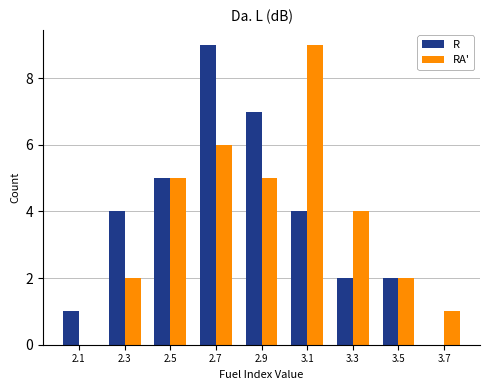

In the RA' series, which range on the x-axis has the tallest bar?

3.0 to 3.2